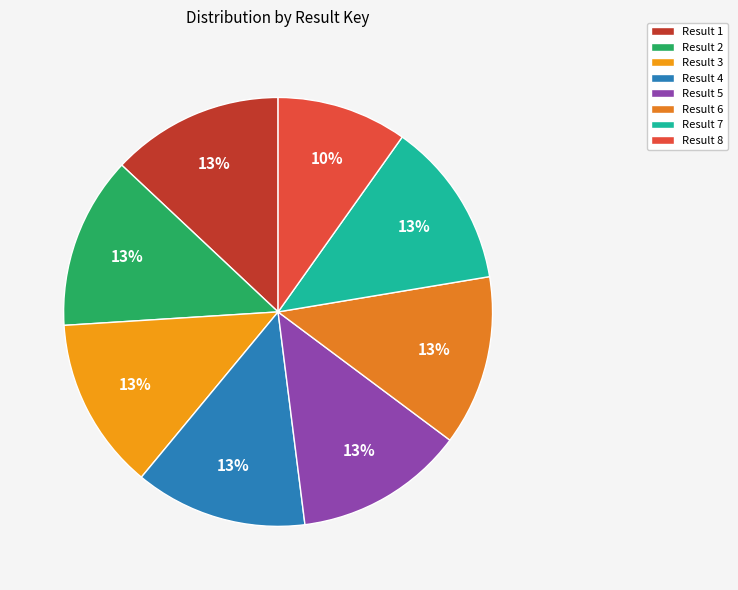

How many segments does this pie chart have?

8